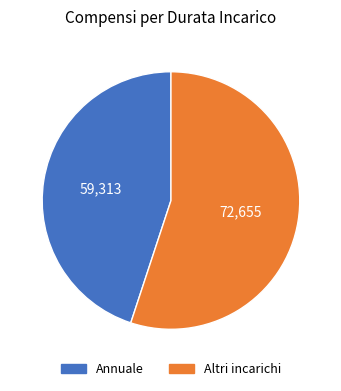

Is it true that Altri incarichi is 42% of the pie?

False